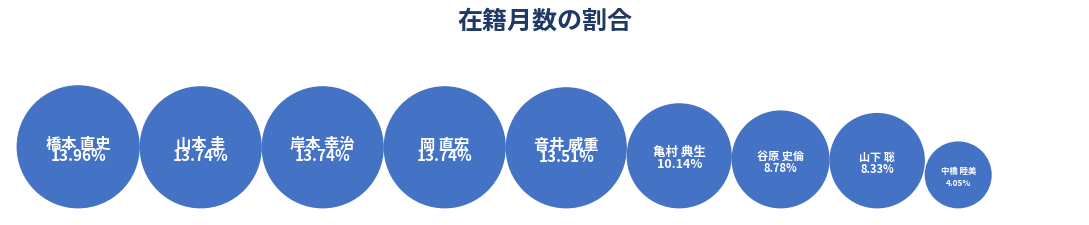

Which category has the biggest portion of the pie?

橋本 直史